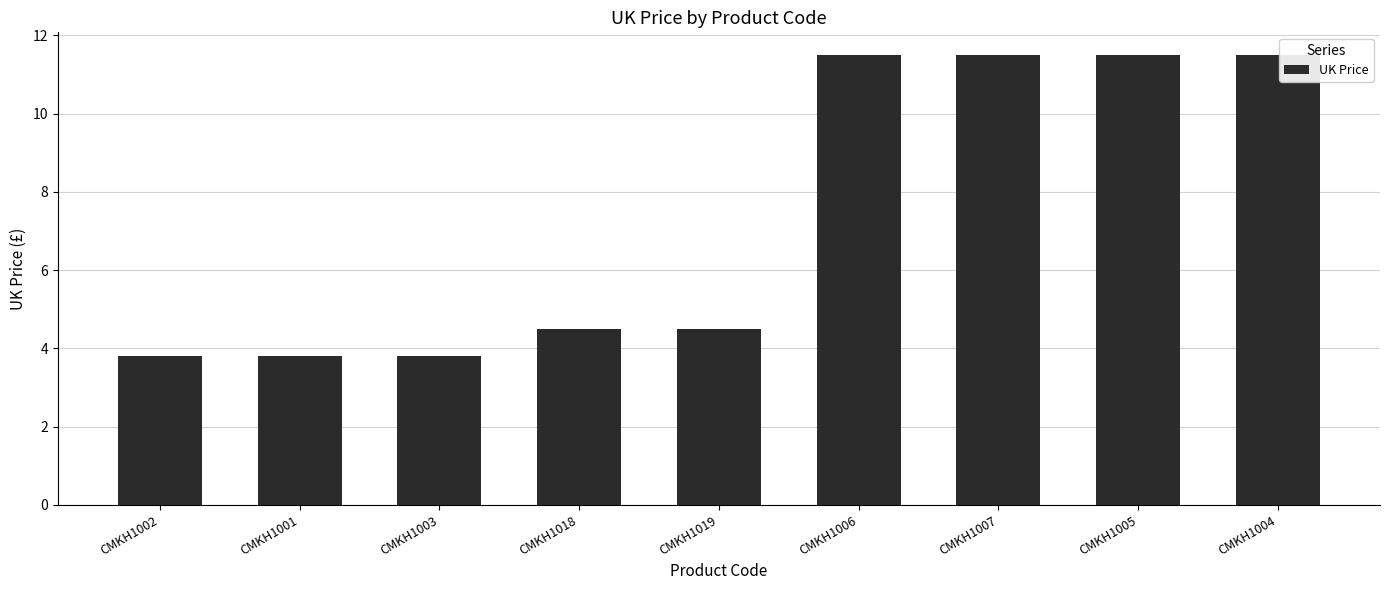

Reading right to left, list all the values displayed in this chart.

11.5	11.5	11.5	11.5	4.5	4.5	3.8	3.8	3.8